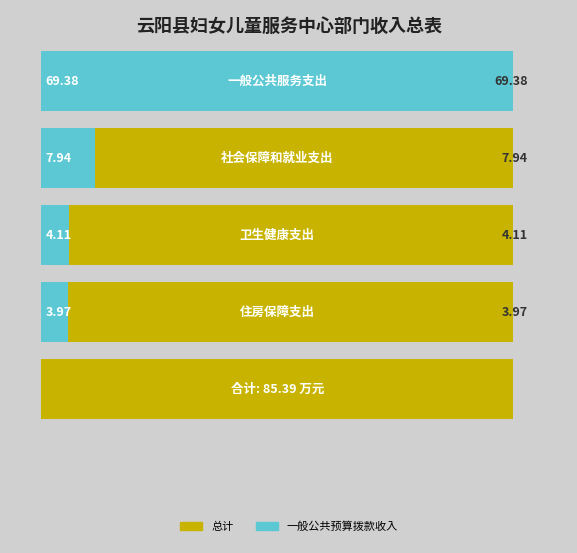

What is the sum of the 总计 values at 住房保障支出 and 社会保障和就业支出?

11.9